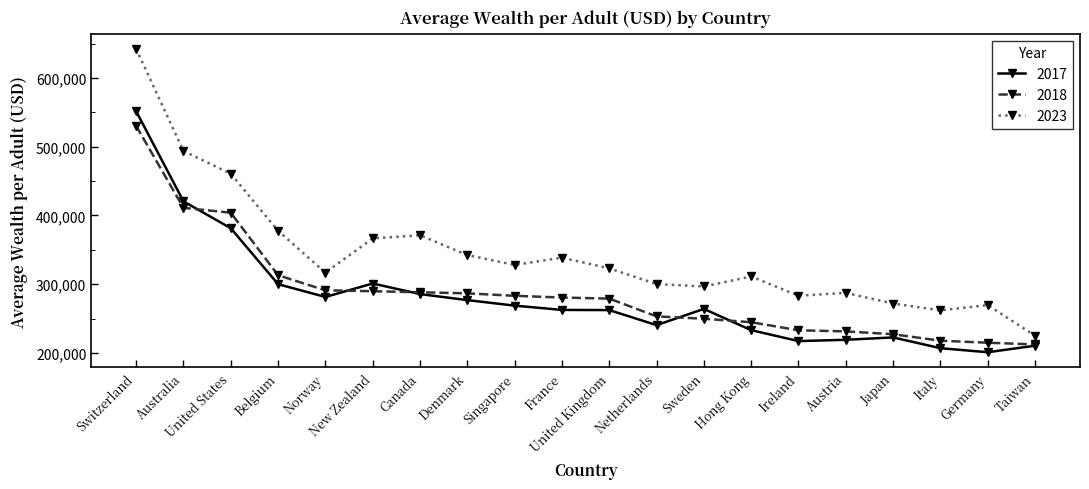

What is the value of the 2017 point at the 10th from the left?

262589.0